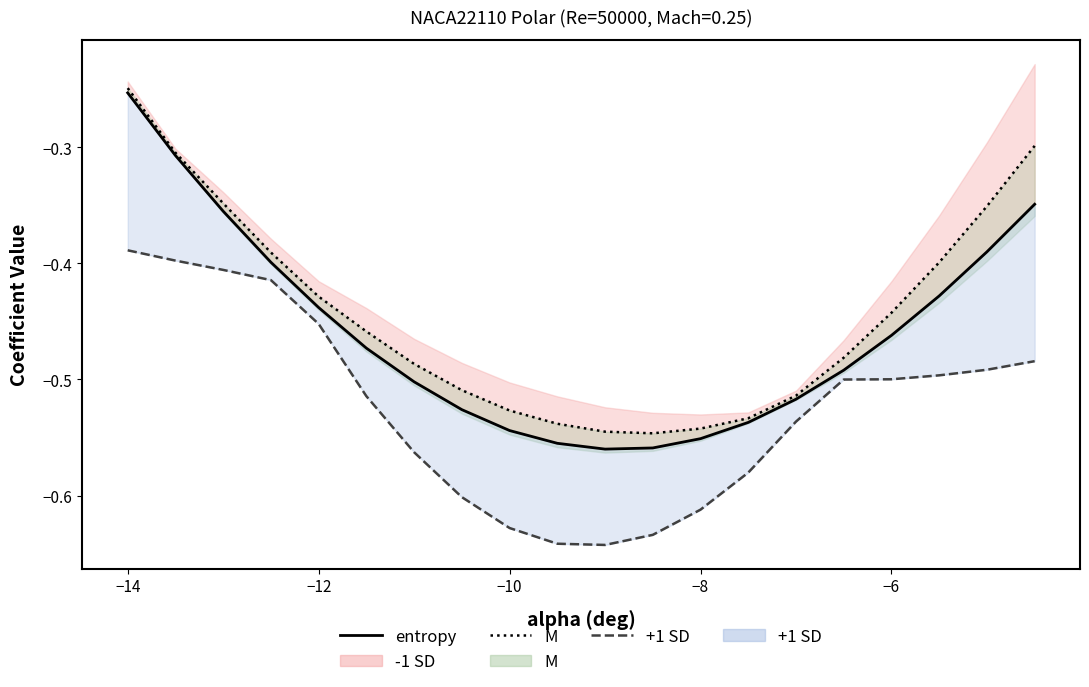

What is the difference between the maximum and minimum values in the +1 SD line series?

0.3